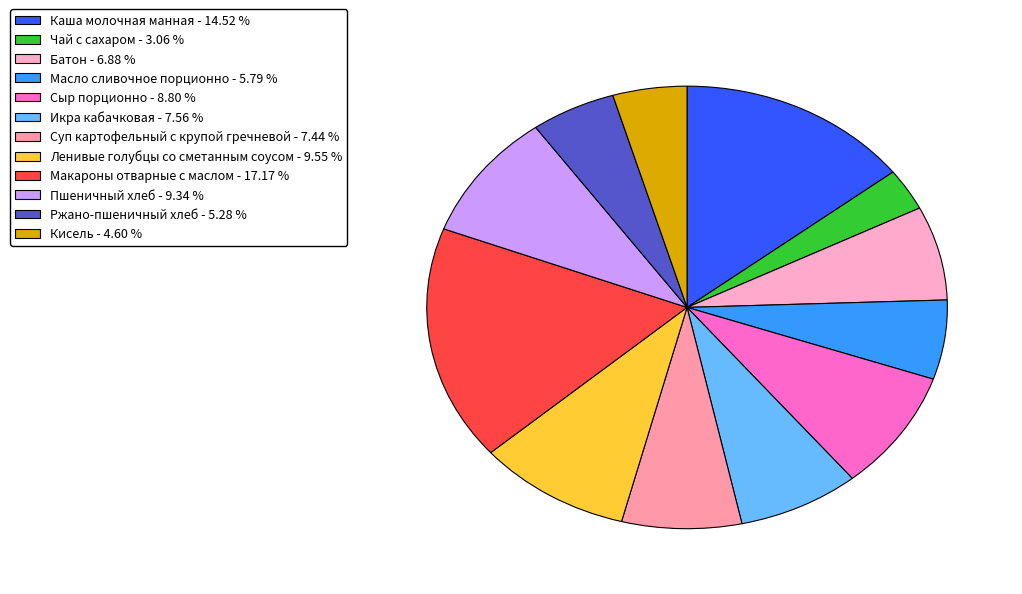

Count the number of slices in the pie.

12